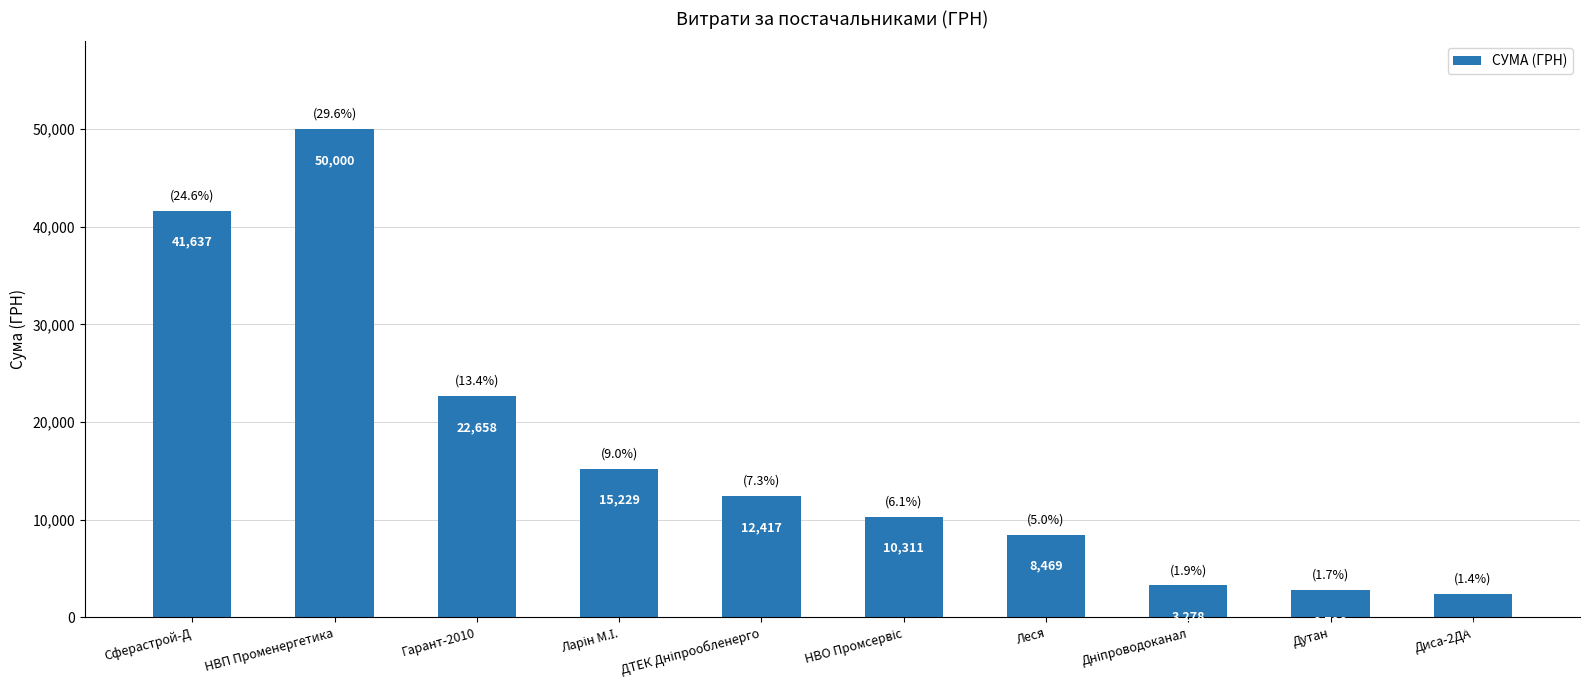

What is the value of the 4th bar from the left?

15229.5